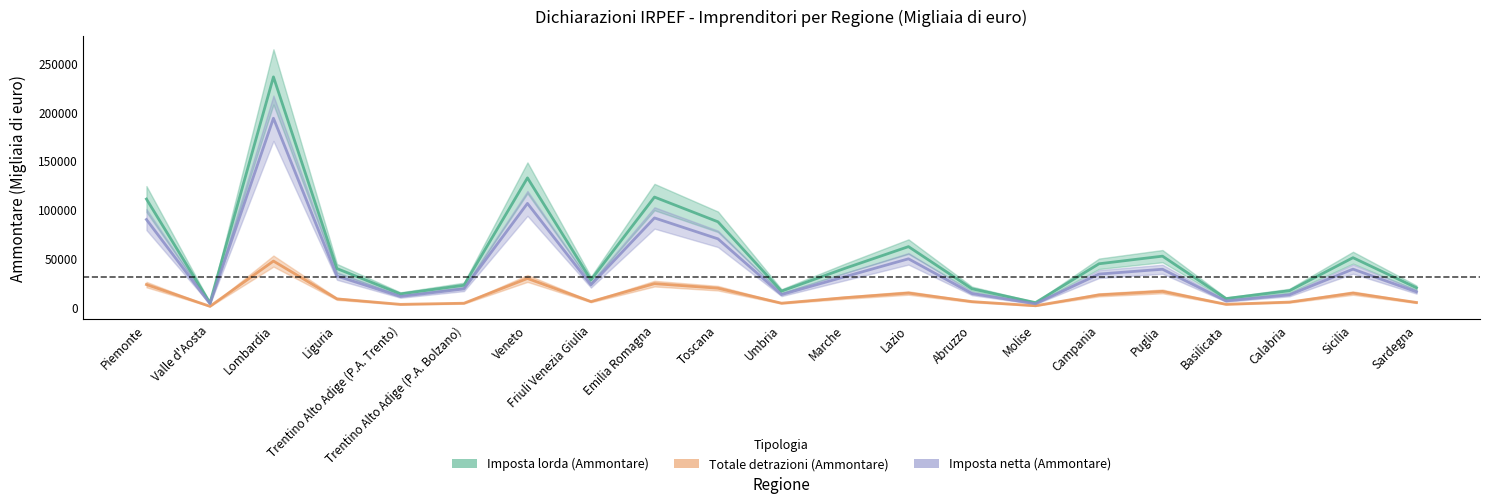

Rank the categories by Totale detrazioni (Ammontare) value from lowest to highest.

Valle d'Aosta, Molise, Trentino Alto Adige (P.A. Trento), Basilicata, Trentino Alto Adige (P.A. Bolzano), Umbria, Sardegna, Calabria, Abruzzo, Friuli Venezia Giulia, Liguria, Marche, Campania, Sicilia, Lazio, Puglia, Toscana, Piemonte, Emilia Romagna, Veneto, Lombardia